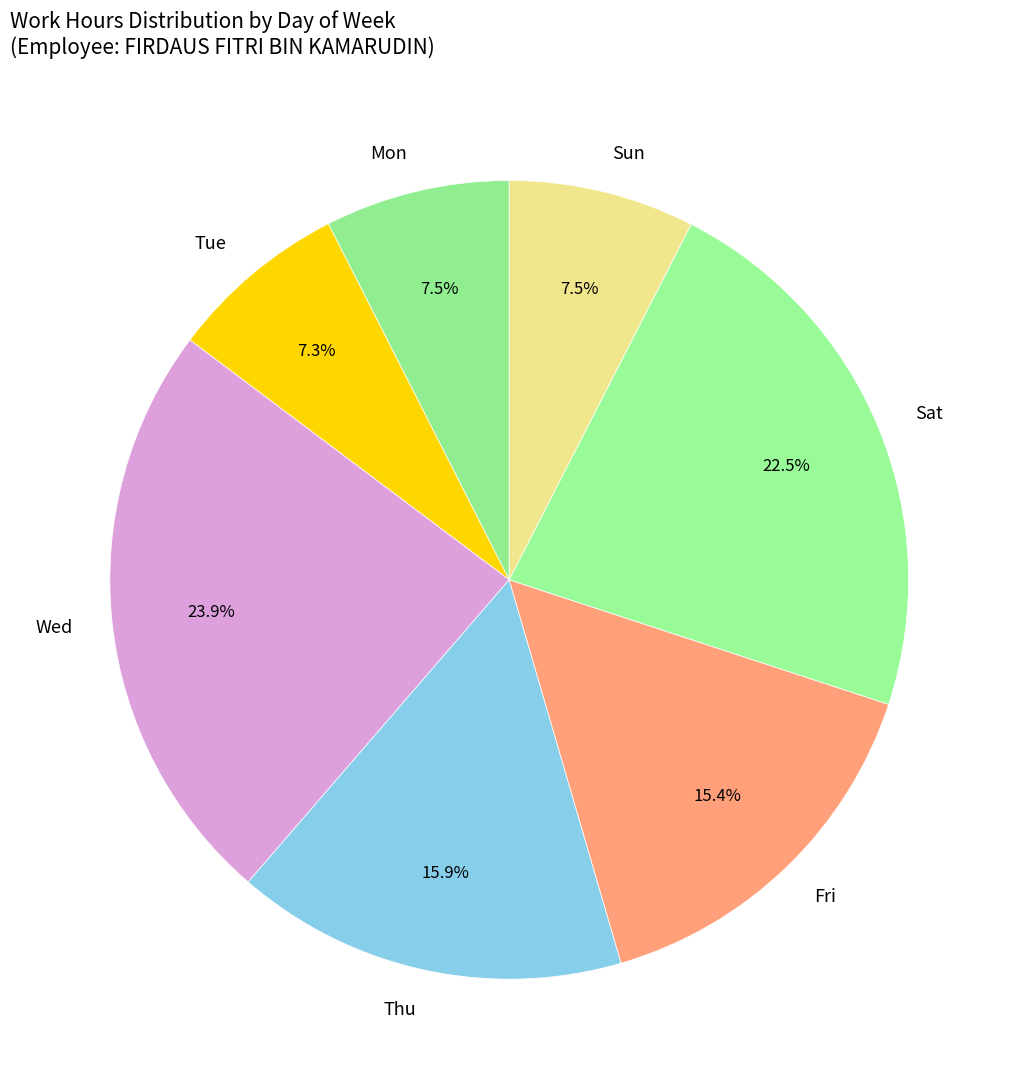

To the nearest percent, what percentage of the pie is Thu?

16%